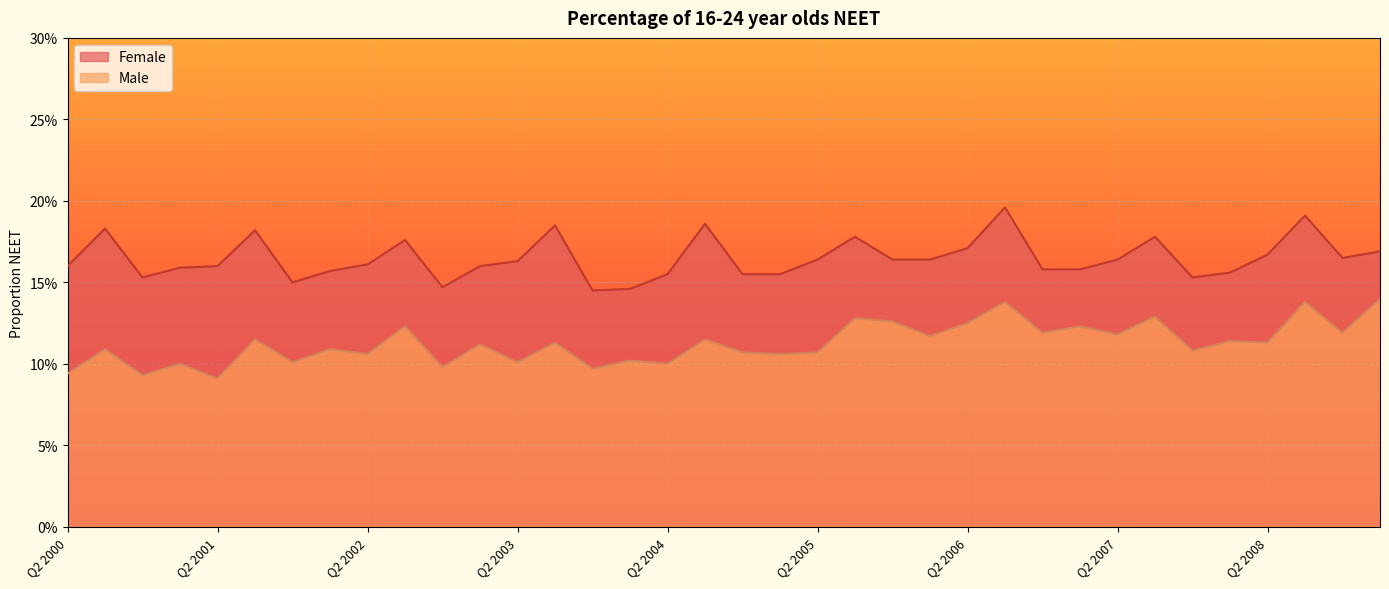

What is the label of the 14th point from the right?

Q4 2005